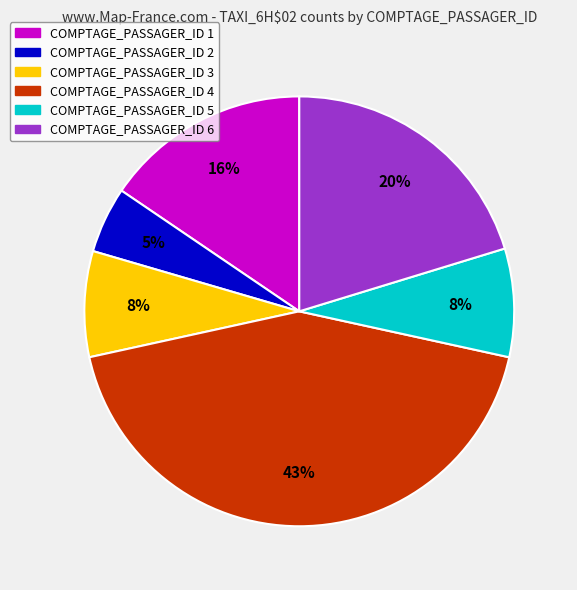

To the nearest percent, what is the difference between the largest and smallest slice percentages?

38%